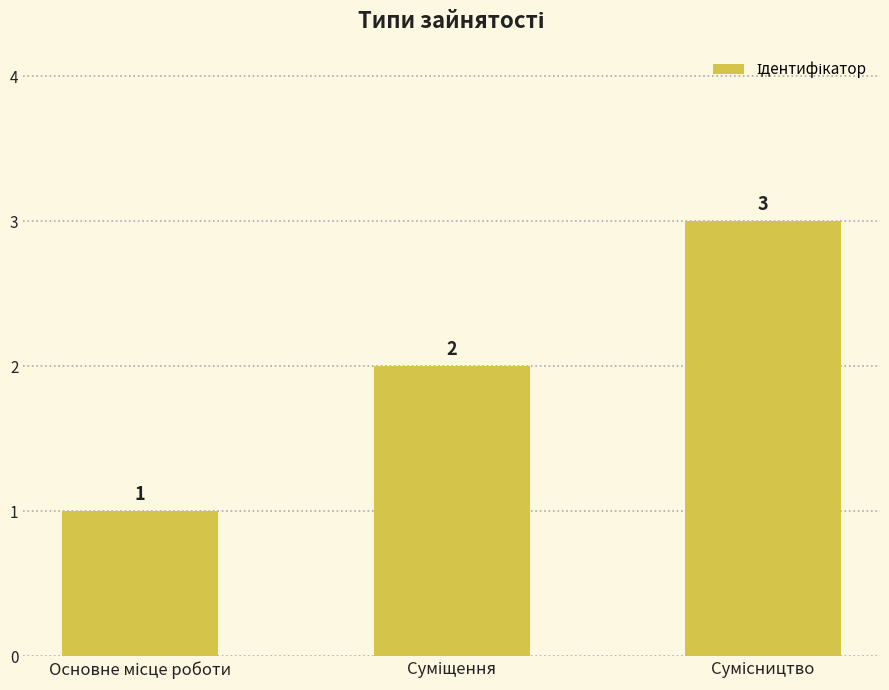

What is the greatest value displayed?

3